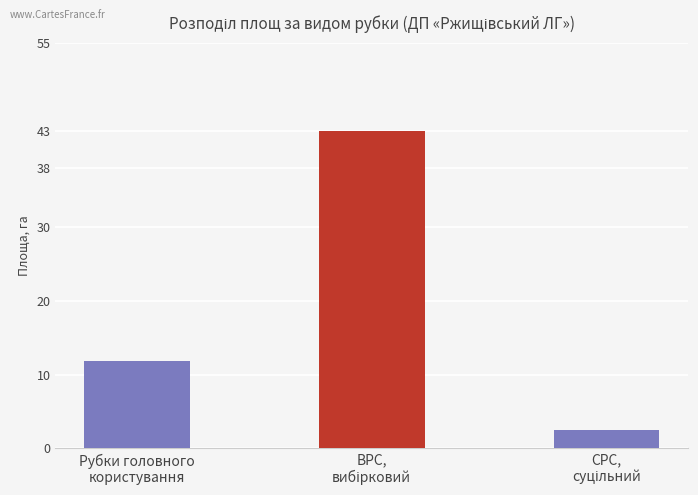

What is the smallest value displayed?

2.5